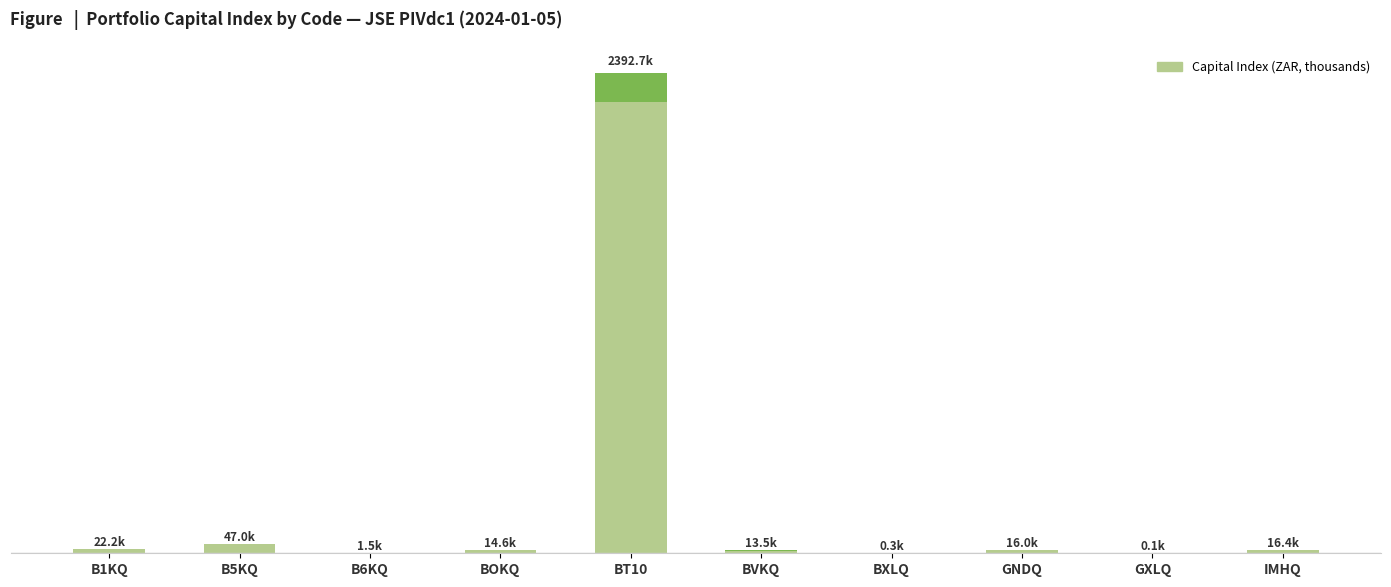

List the labels in order of value, smallest first.

GXLQ, BXLQ, B6KQ, BVKQ, BOKQ, GNDQ, IMHQ, B1KQ, B5KQ, BT10